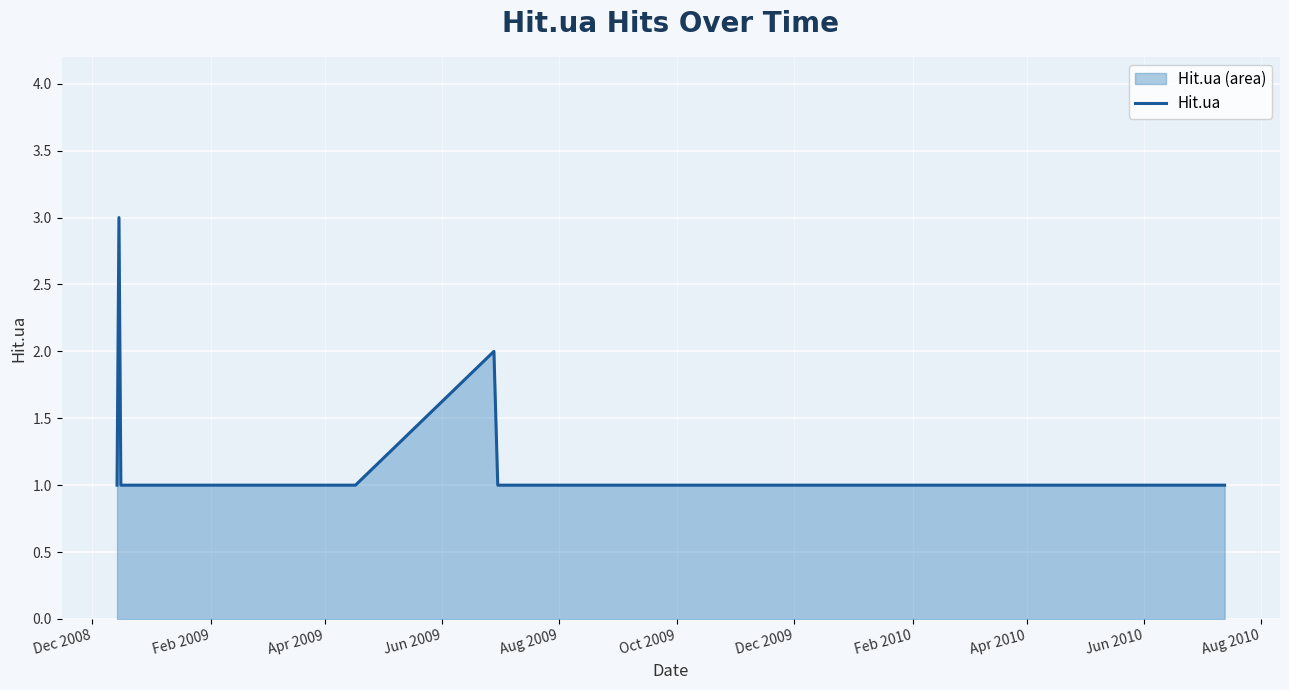

Count the values in the range 1 to 2.

29